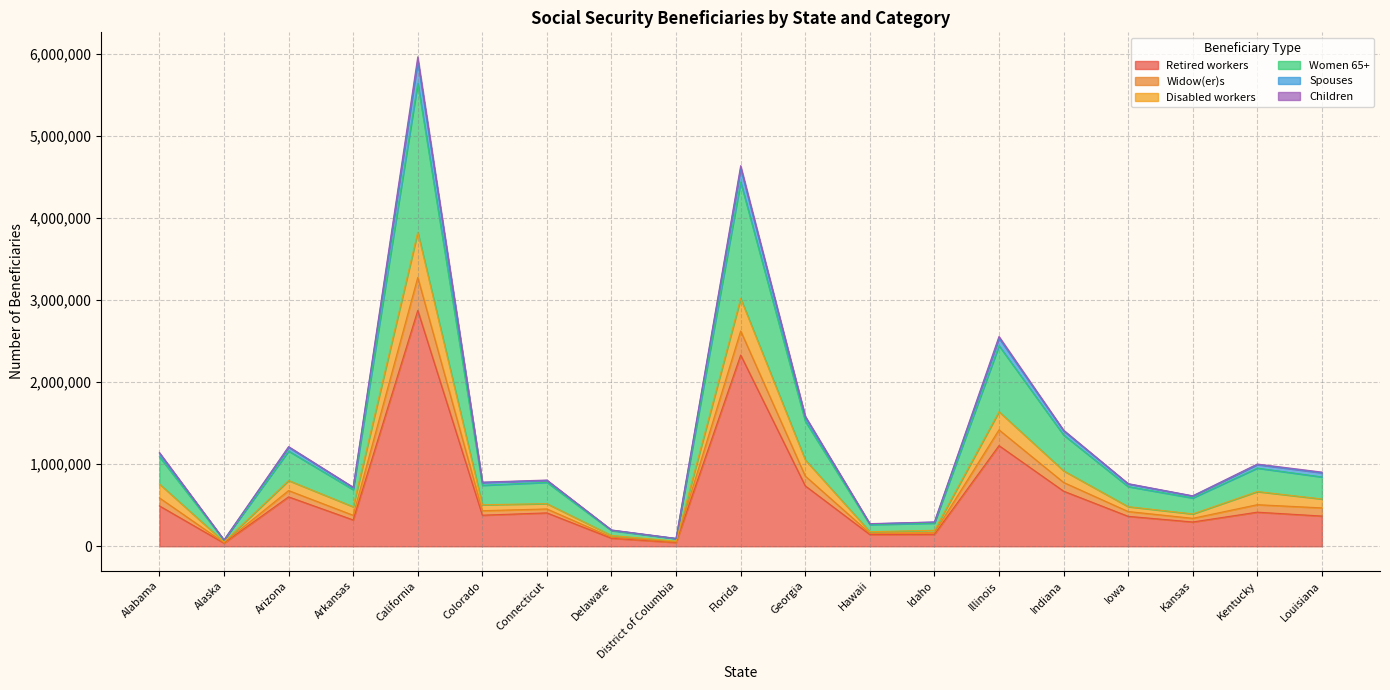

What is the difference between the highest and lowest values at Hawaii?

132493